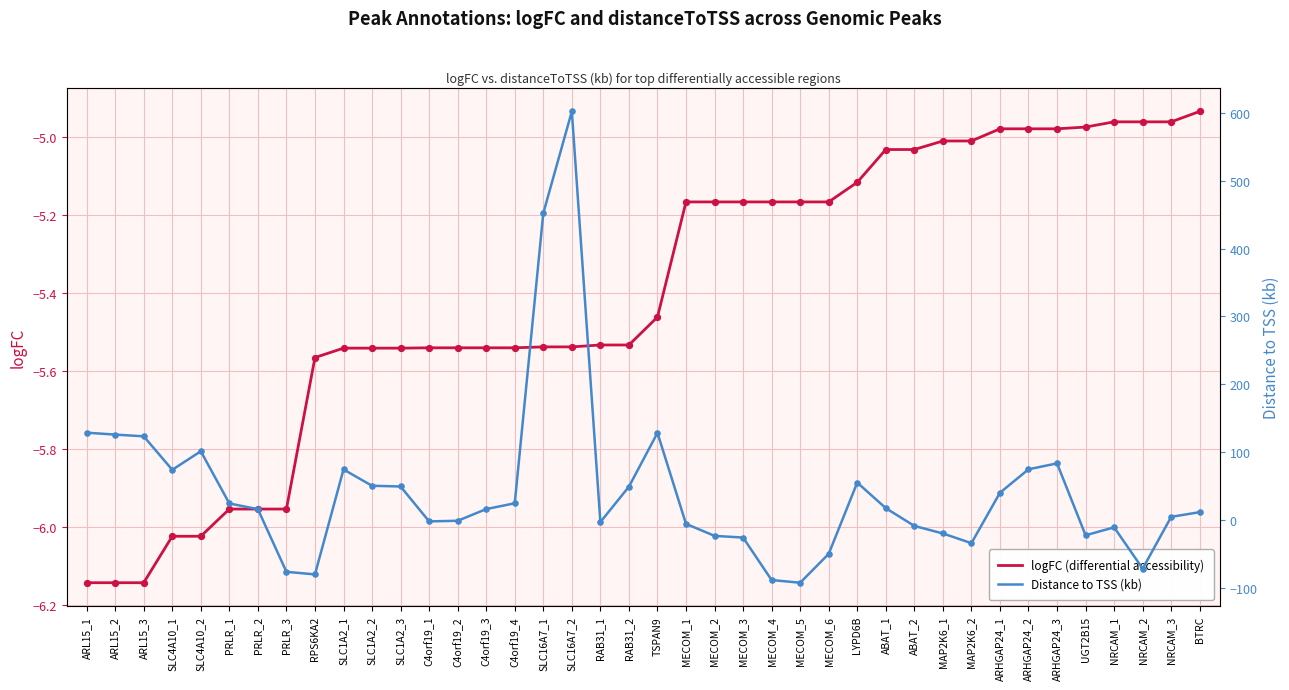

What are all the series names shown in the legend?

logFC (differential accessibility), Distance to TSS (kb)